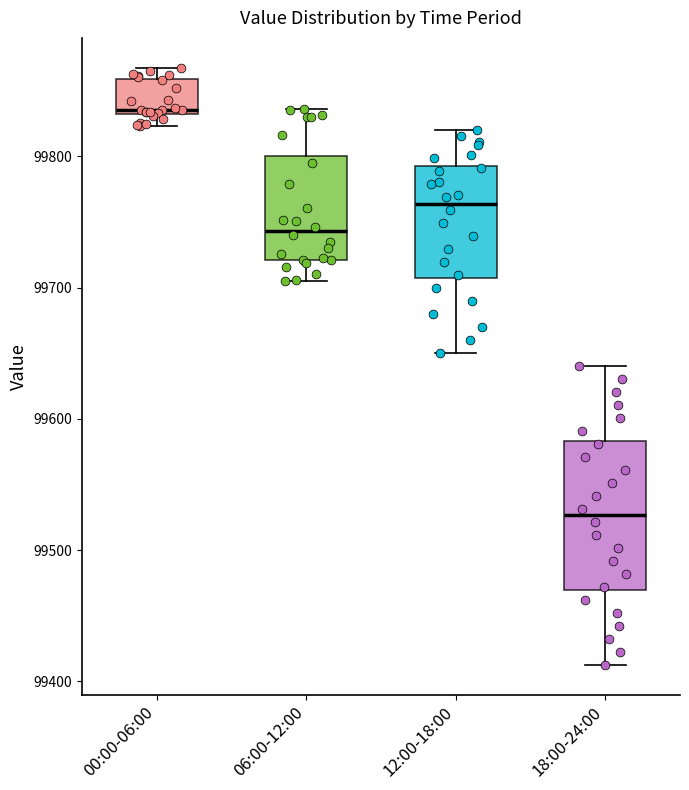

Reading left to right, transcribe this box plot: for each box, give where its median line is, the range the box spans, and where its two whiskers end, as read against the y-axis. The values are not printed on the chart, so give them approximately, as read against the axis.

00:00-06:00: median 99840, box 99830 to 99860, whiskers 99820 to 99870
06:00-12:00: median 99740, box 99720 to 99800, whiskers 99710 to 99840
12:00-18:00: median 99760, box 99710 to 99790, whiskers 99650 to 99820
18:00-24:00: median 99530, box 99470 to 99580, whiskers 99410 to 99640